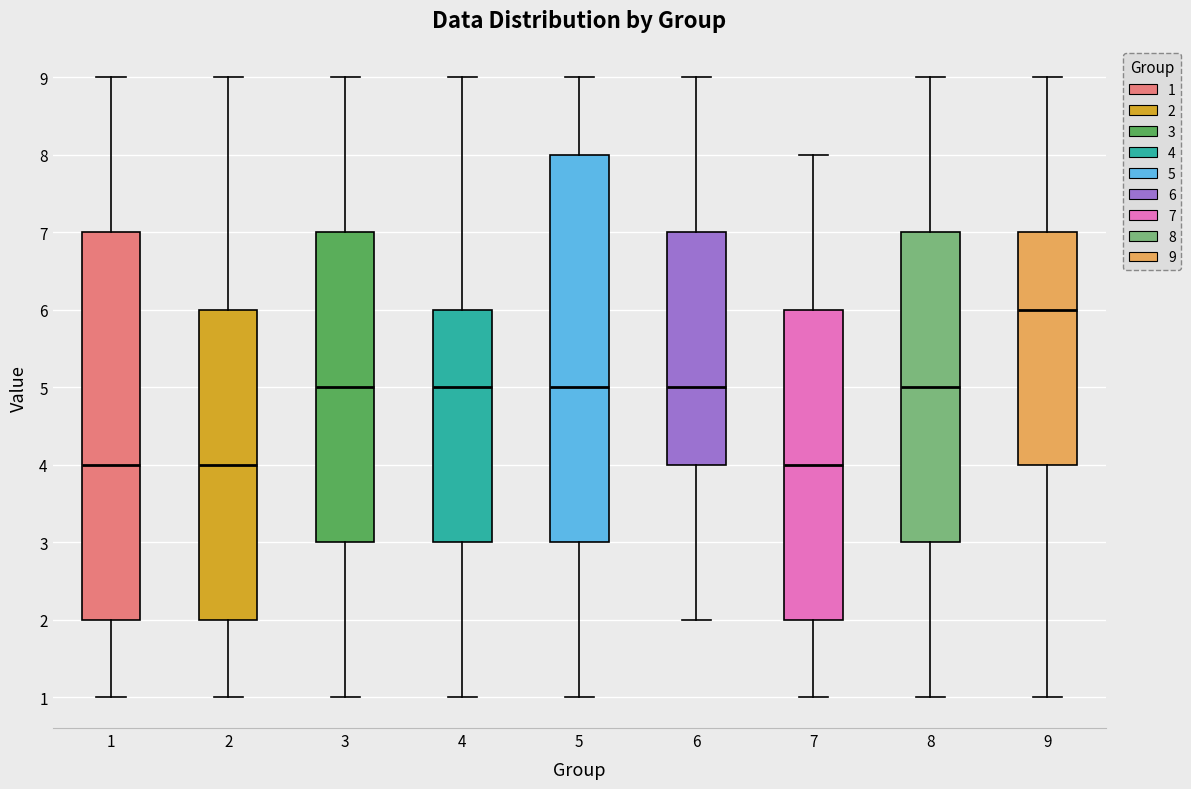

Where is the upper edge of the box at x = 6 on the y-axis? The values are not printed on the chart, so give them approximately, as read against the axis.

7